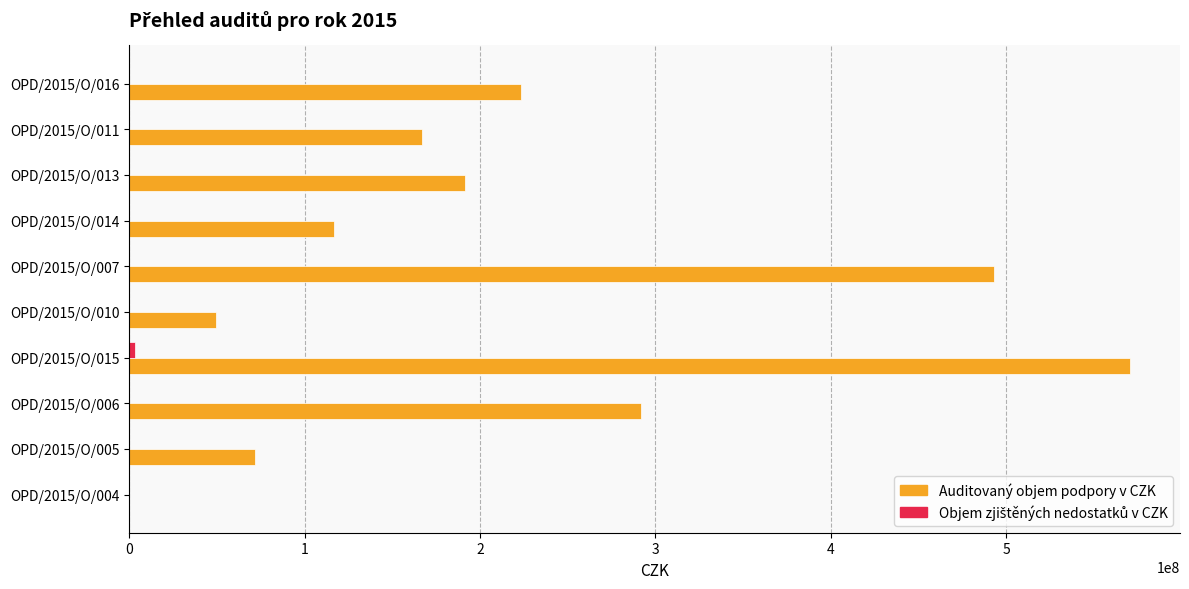

Which series changed the most between OPD/2015/O/010 and OPD/2015/O/011?

Auditovaný objem podpory v CZK